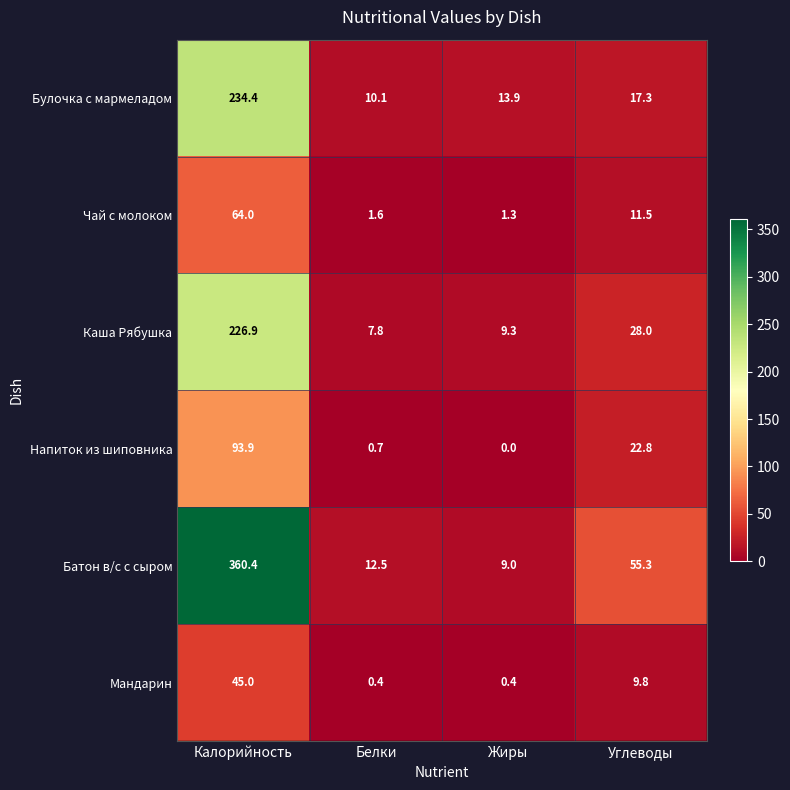

Which series has the widest spread of values?

Батон в/с с сыром